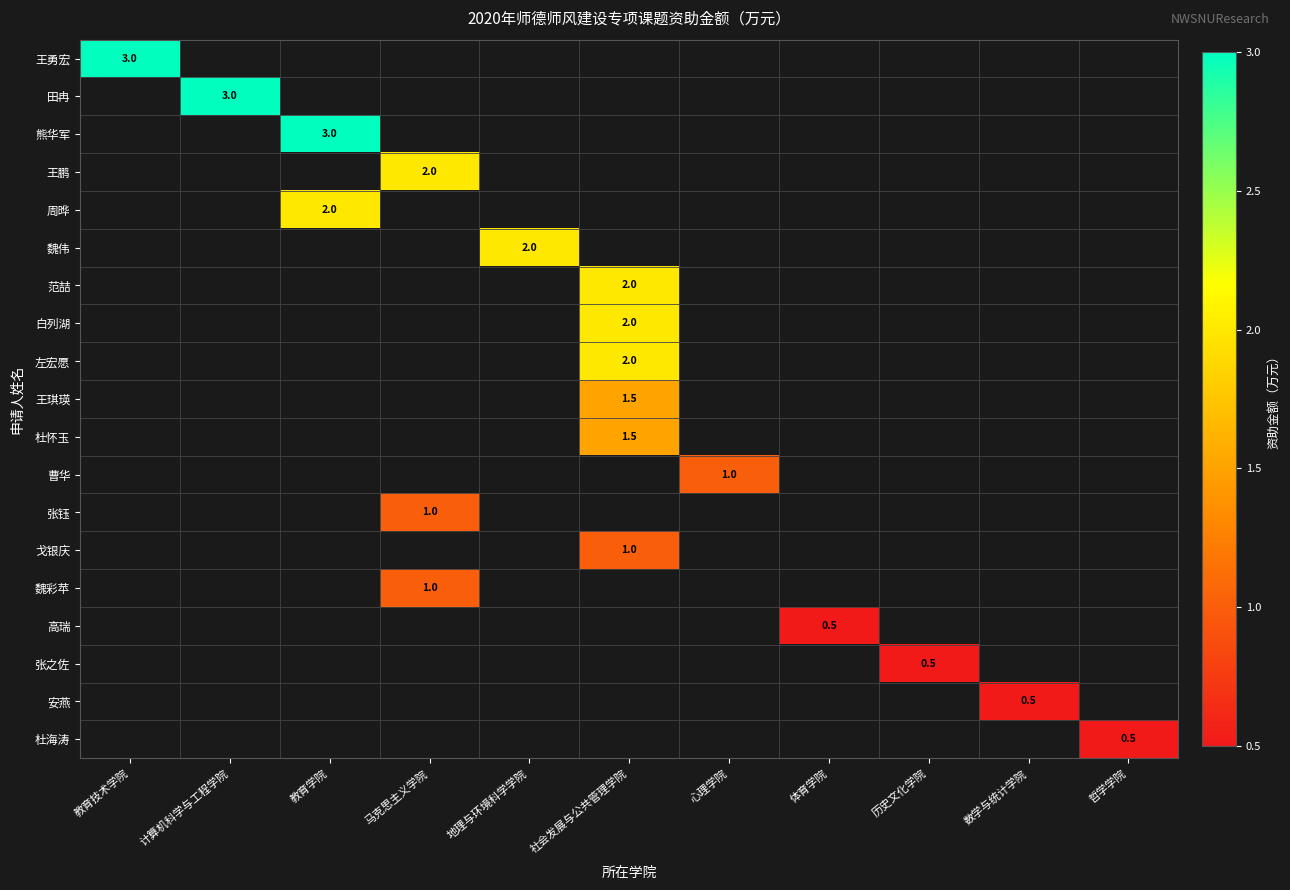

Between 心理学院 and 马克思主义学院, which is larger?

马克思主义学院